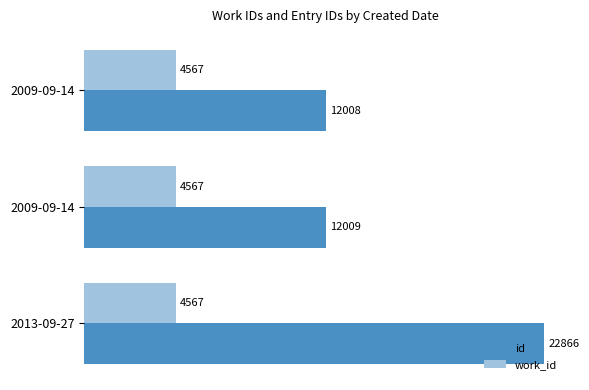

What is the sum of all work_id values?

13701